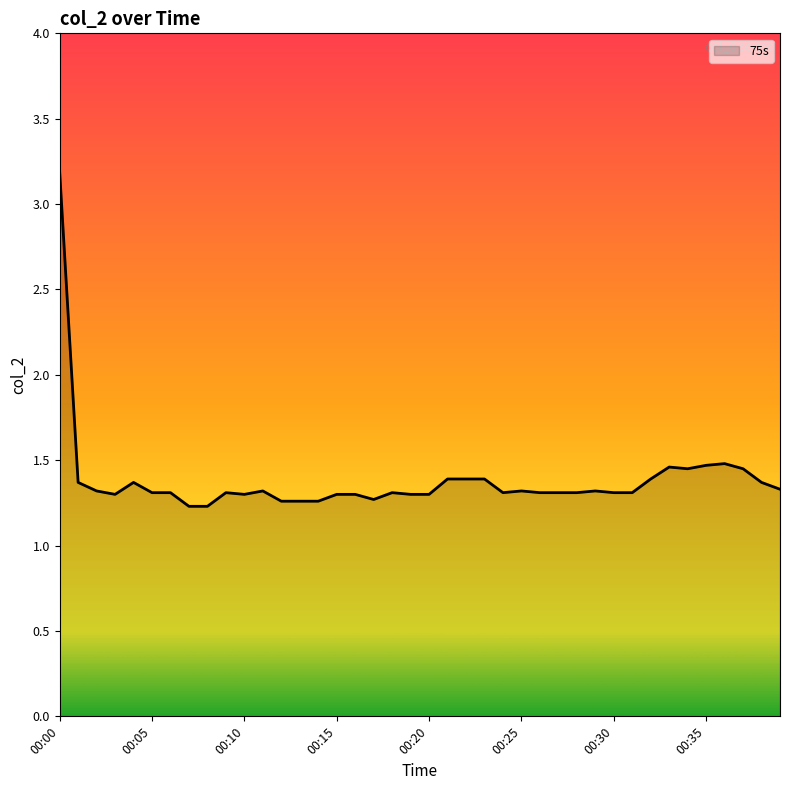

What is the sum of all values?

55.2